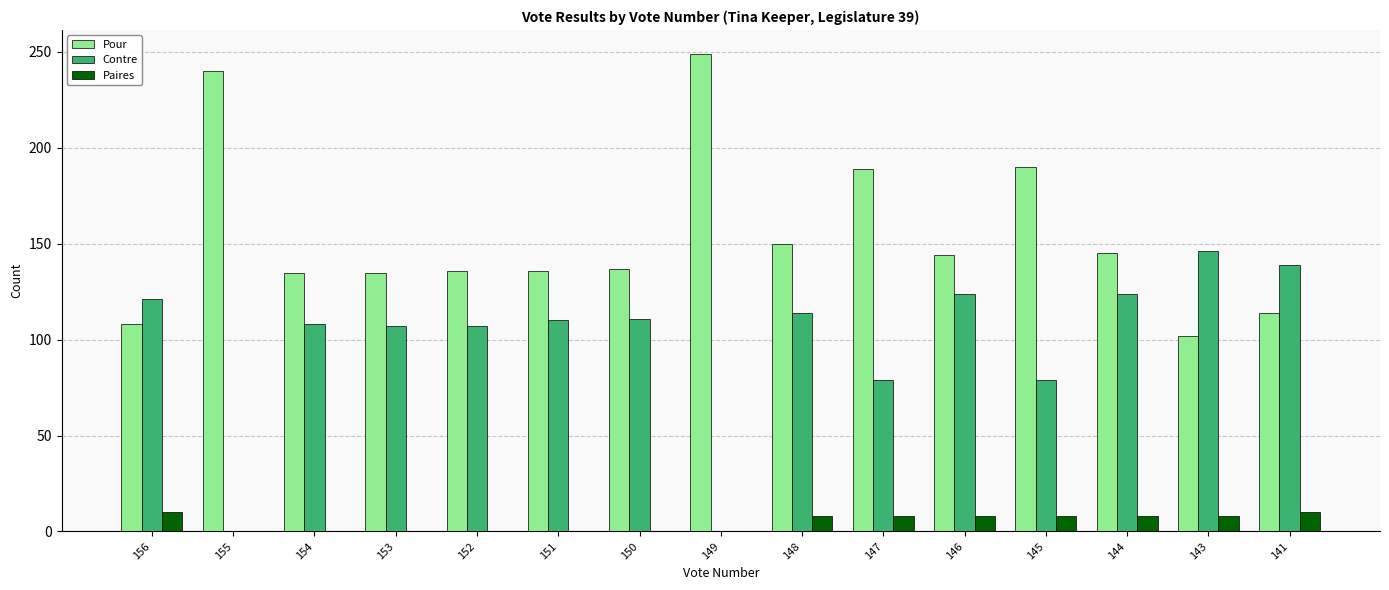

Which series changed the most between 154 and 147?

Pour